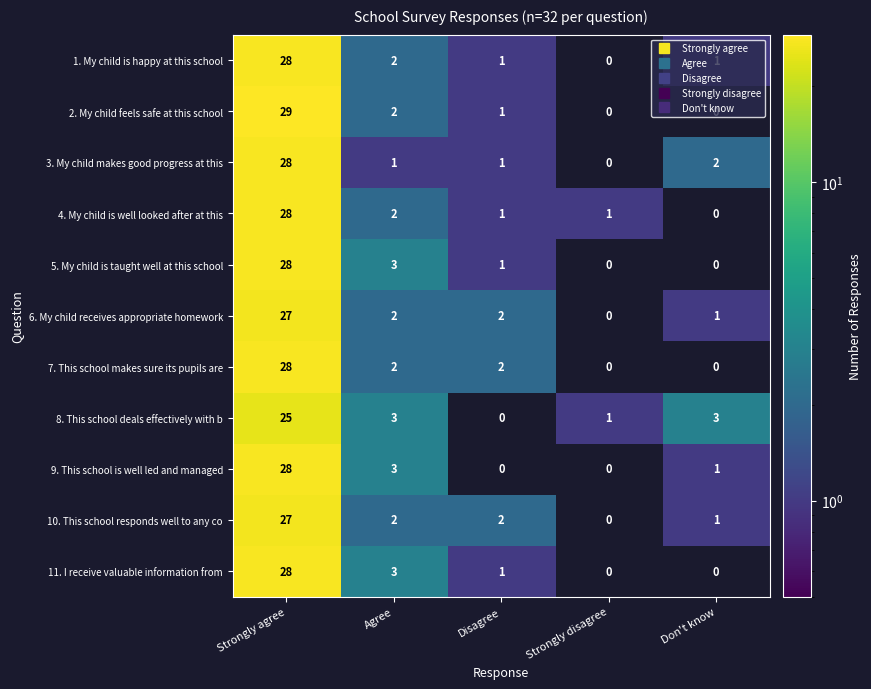

Between Disagree and Don't know, which series saw the biggest shift?

8. This school deals effectively with b